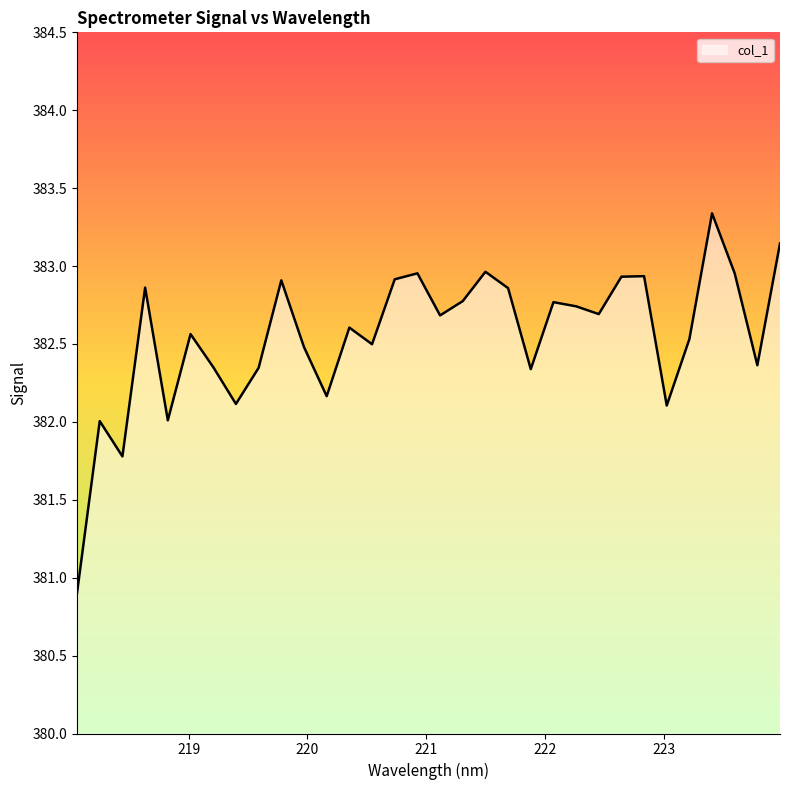

How many lines are shown in the chart?

1